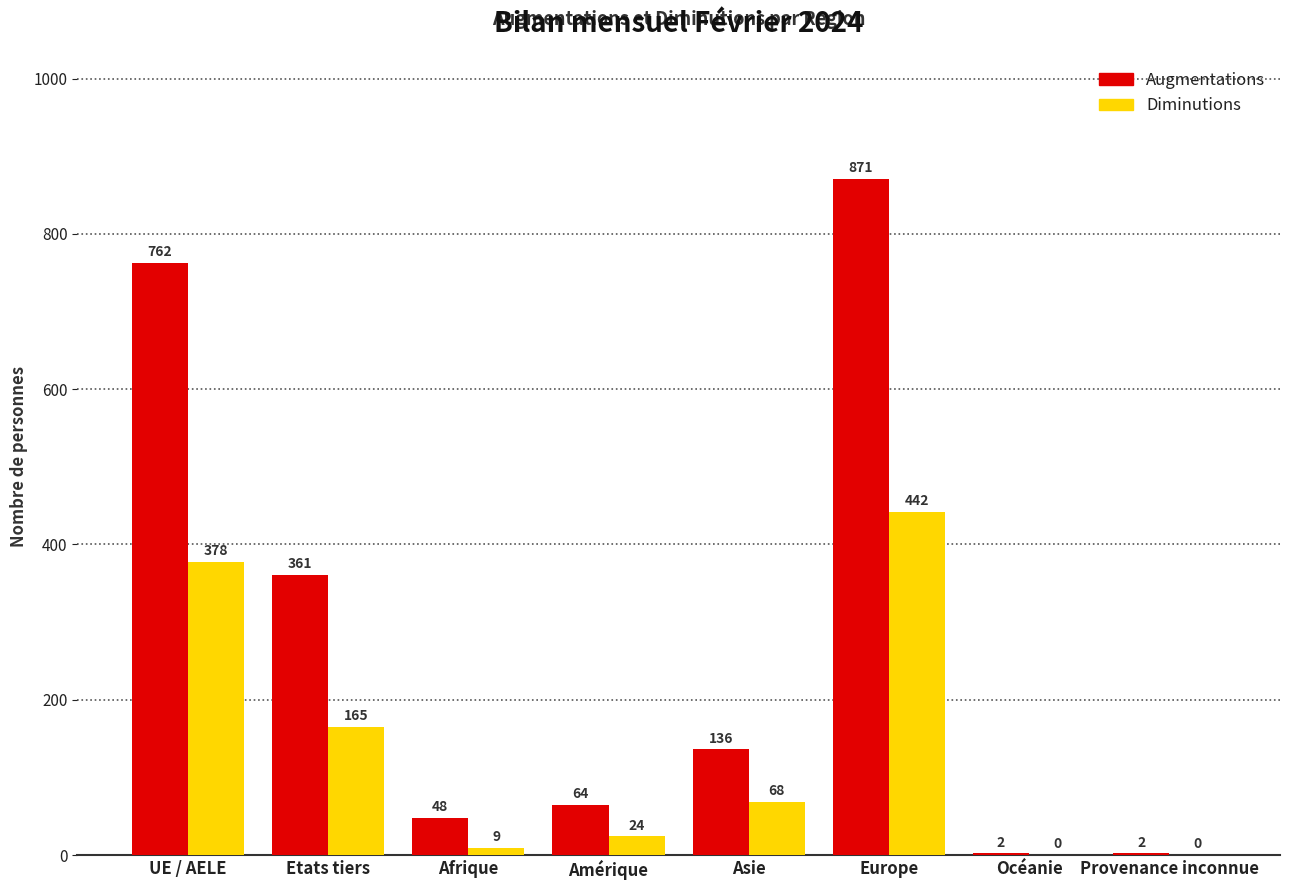

Reading left to right, extract all data points from this chart.

Augmentations: UE / AELE=762	Etats tiers=361	Afrique=48	Amérique=64	Asie=136	Europe=871	Océanie=2	Provenance inconnue=2
Diminutions: UE / AELE=378	Etats tiers=165	Afrique=9	Amérique=24	Asie=68	Europe=442	Océanie=0	Provenance inconnue=0